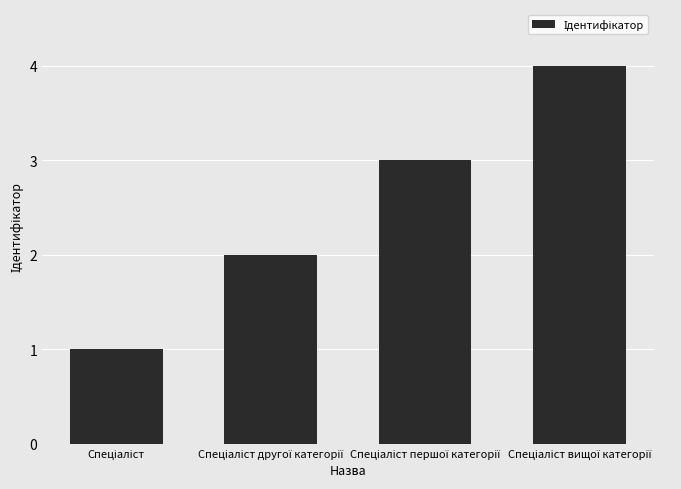

Reading left to right, what are all the values shown in this chart?

1	2	3	4